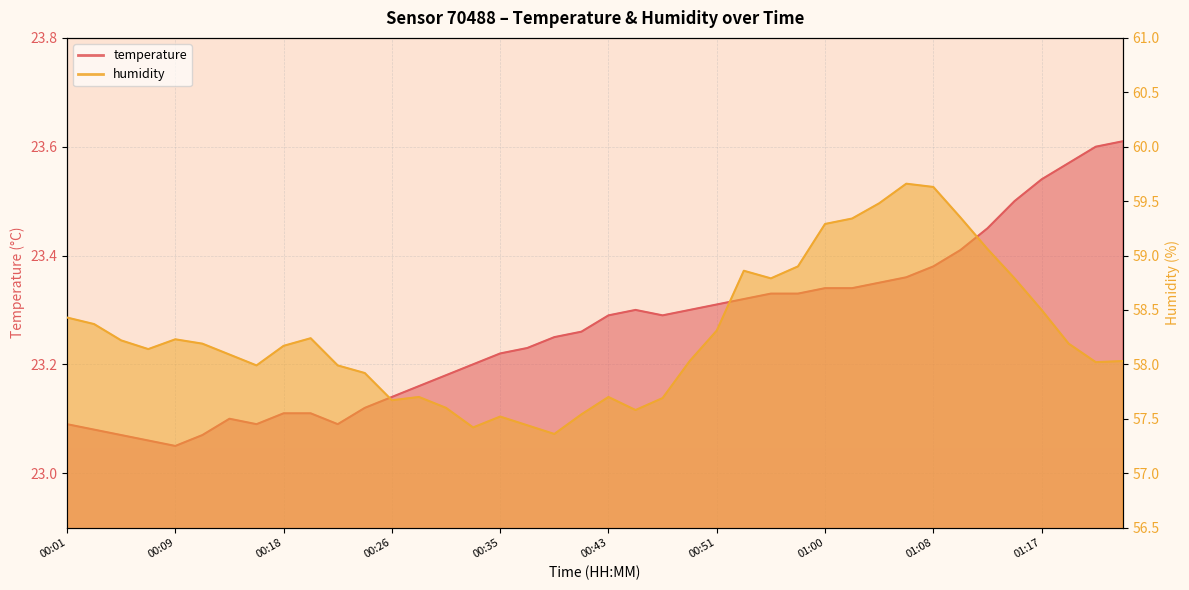

Where does the humidity series first go above 58?

00:01